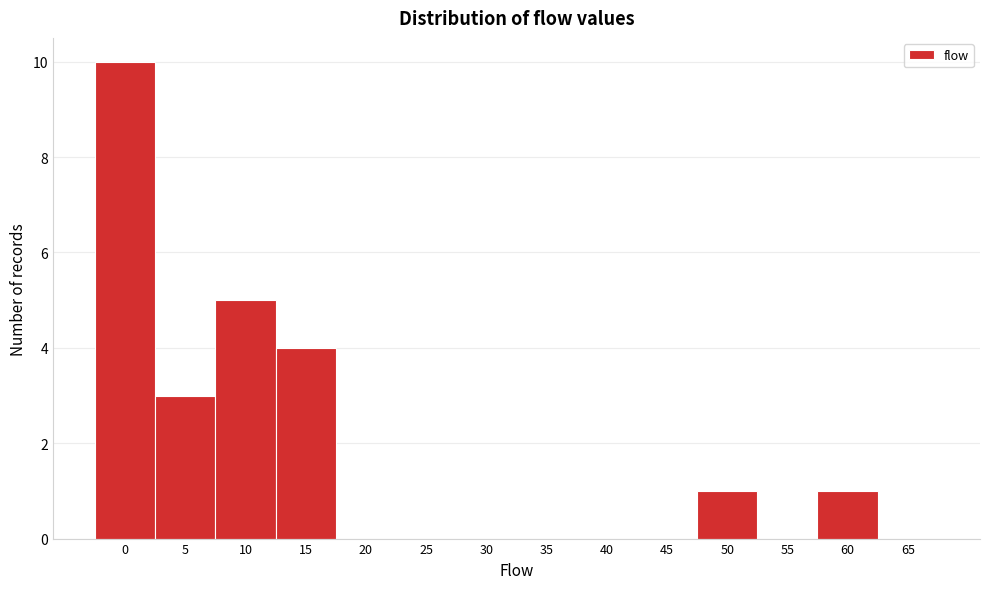

Reading left to right, what are all the values shown in this chart?

0=10	5=3	10=5	15=4	20=0	25=0	30=0	35=0	40=0	45=0	50=1	55=0	60=1	65=0